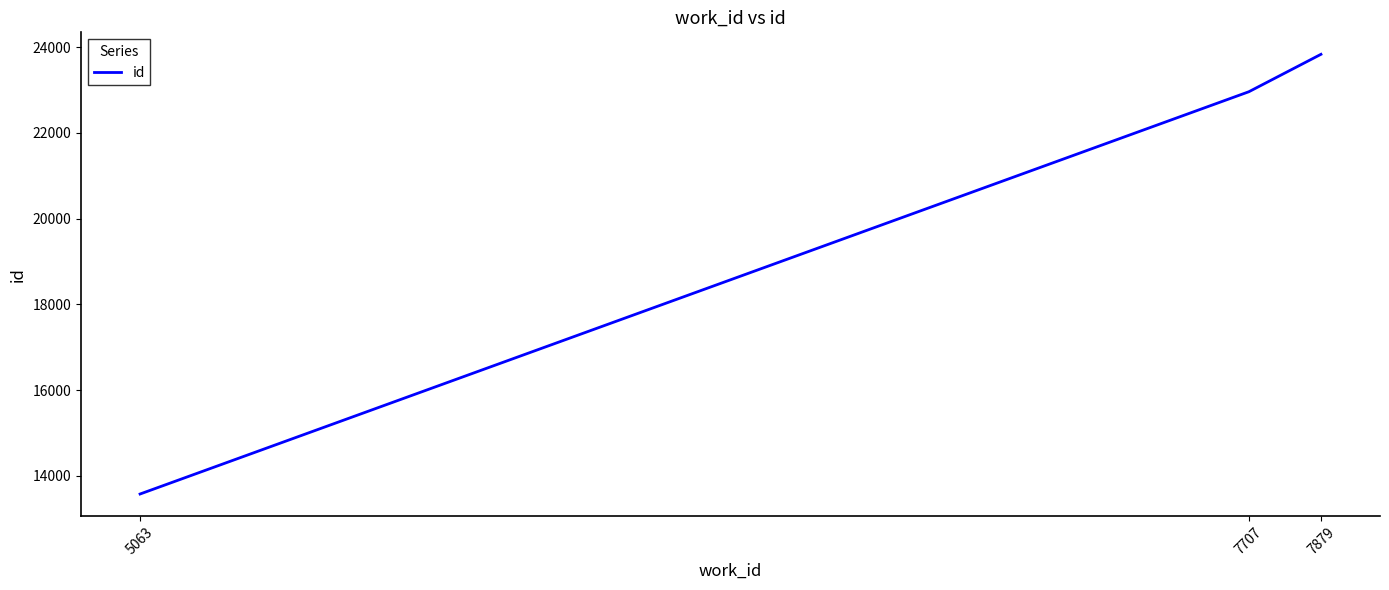

At which label is the value closest to 18707?

7707